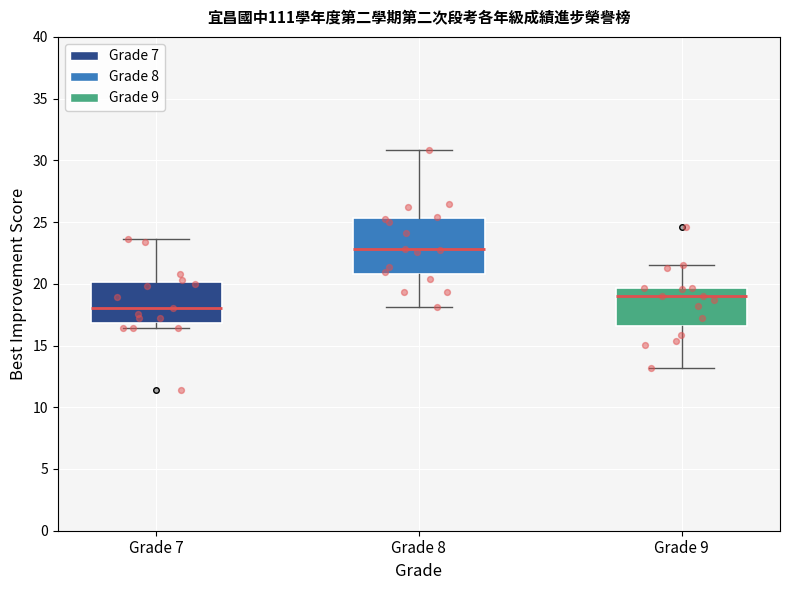

Reading left to right, read every box against the y-axis: the position of its median line, the range the box covers, and the ends of its whiskers. The values are not printed on the chart, so give them approximately, as read against the axis.

Grade 7: median 18.0, box 17.0 to 20.0, whiskers 16.5 to 23.5
Grade 8: median 23.0, box 21.0 to 25.5, whiskers 18.0 to 31.0
Grade 9: median 19.0, box 16.5 to 19.5, whiskers 13.0 to 21.5